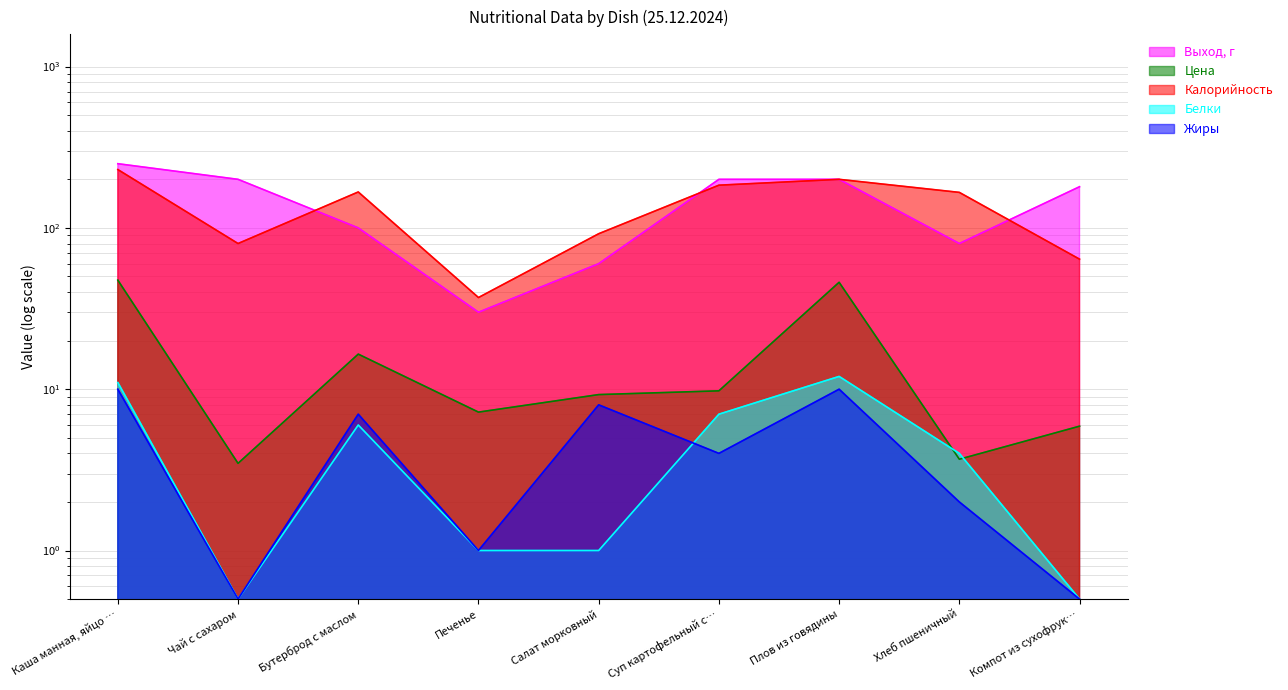

What is the minimum value shown in the chart?

0.5